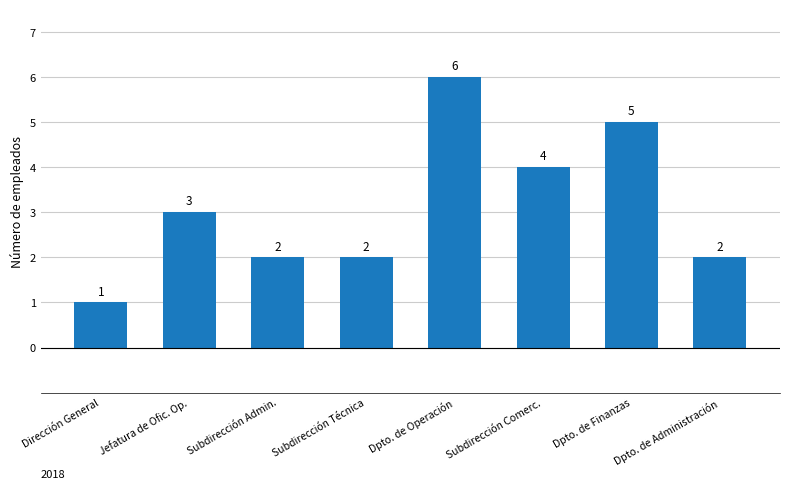

Reading left to right, what are all the values shown in this chart?

1	3	2	2	6	4	5	2